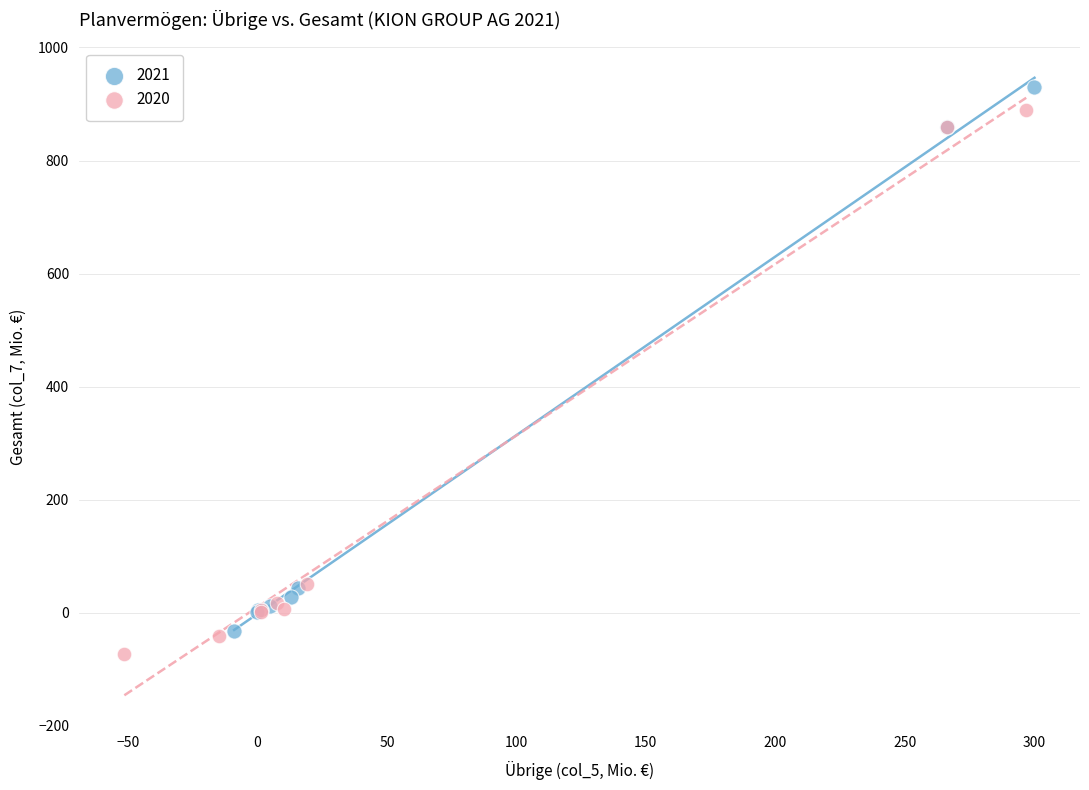

Which series contains the lowest Y value?

2020